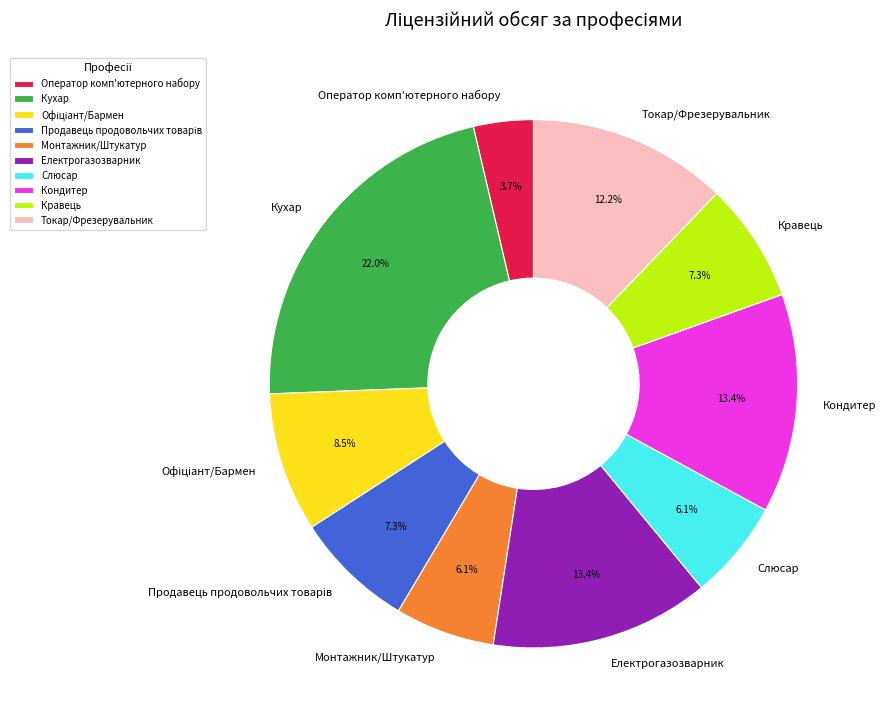

What is the largest slice in the pie chart?

Кухар